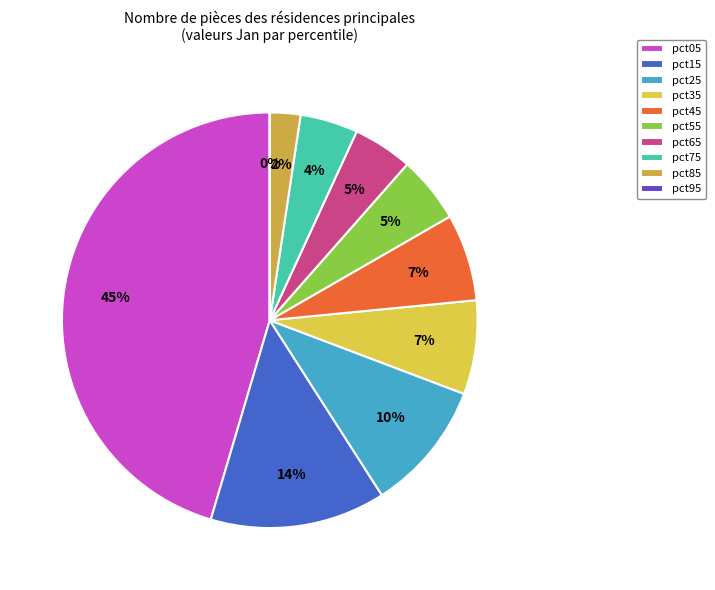

Count the number of slices in the pie.

10